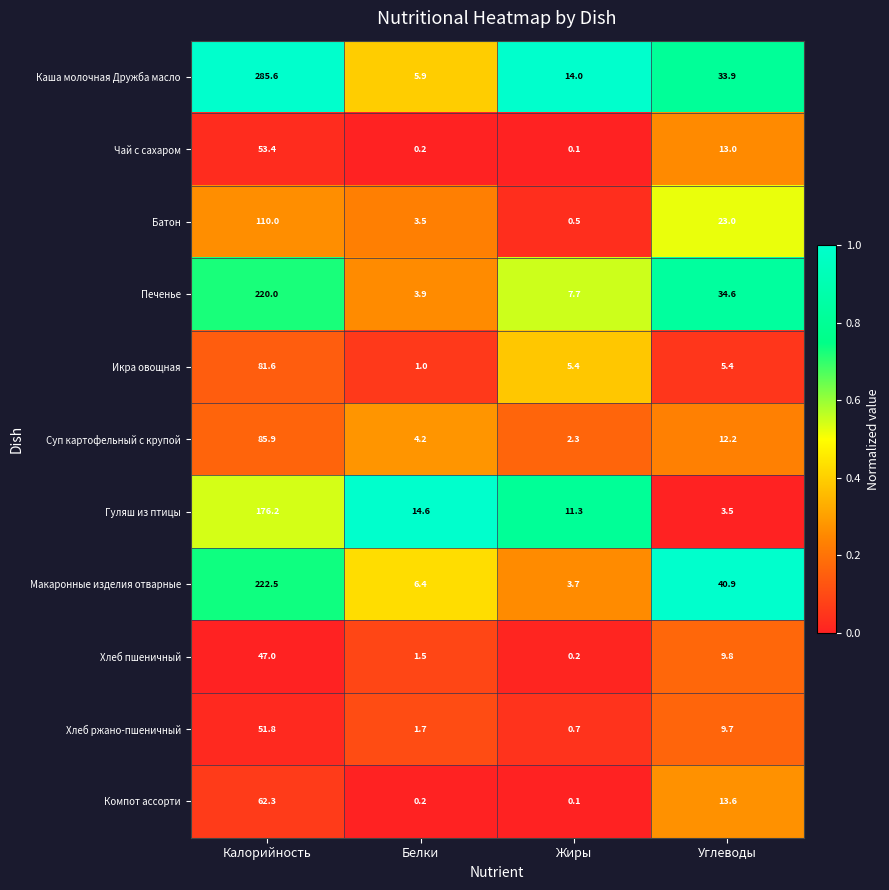

What is the difference between the highest and lowest values at Углеводы?

37.4